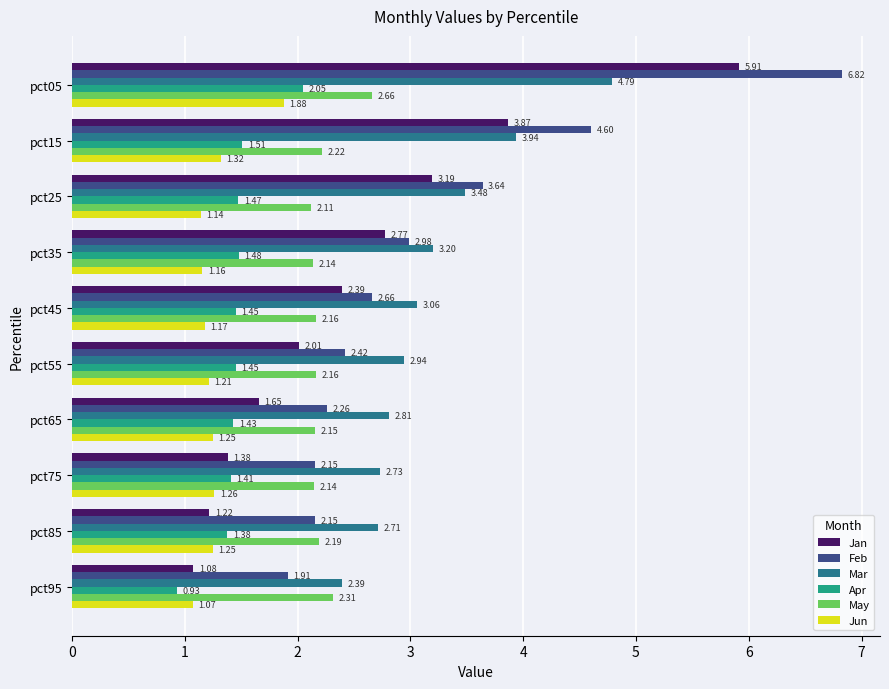

Rank the series by their maximum value, from highest to lowest.

Feb, Jan, Mar, May, Apr, Jun